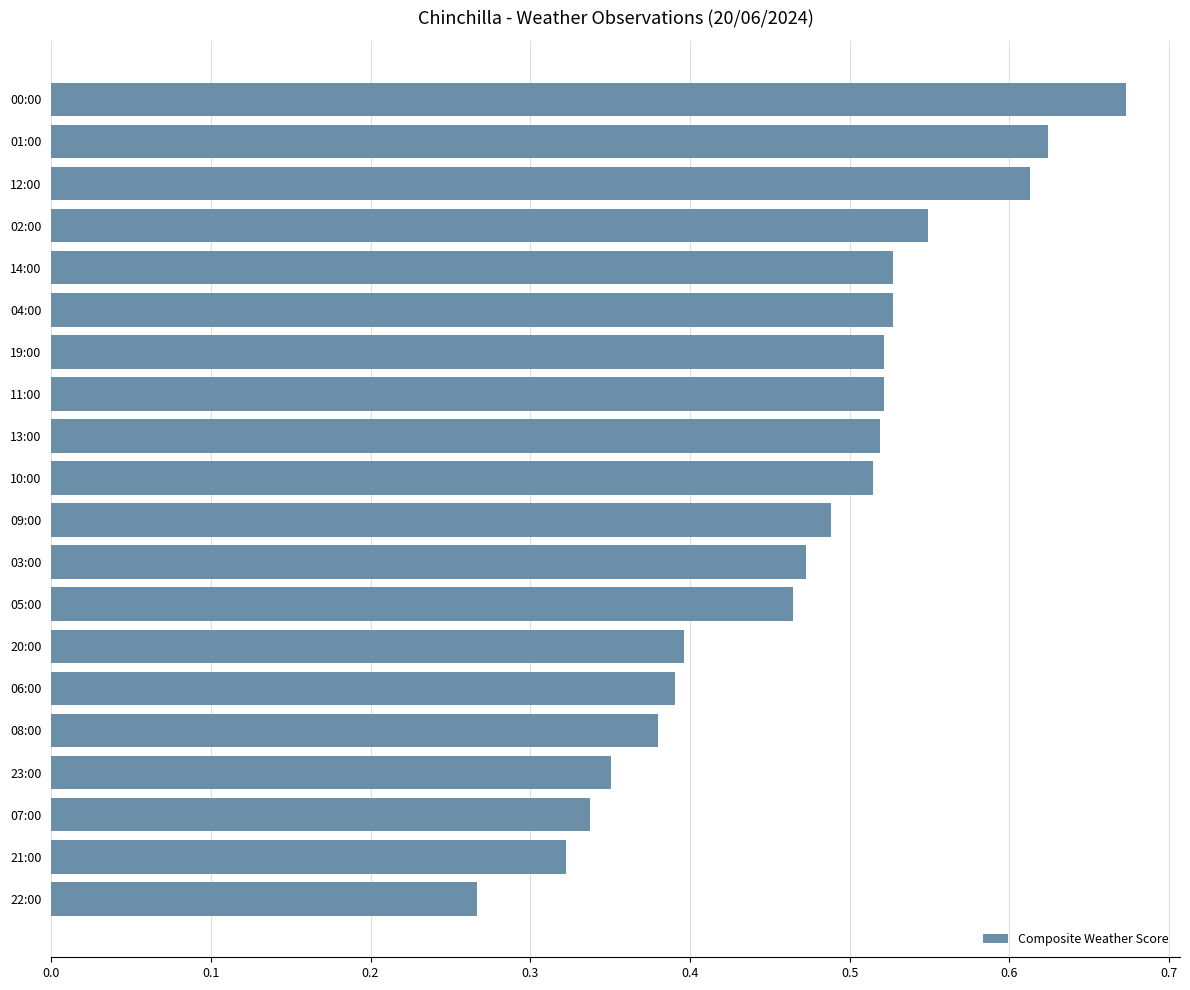

True or false: the data shows 0.6 at 06:00.

False